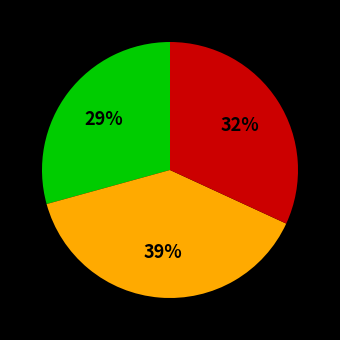

To the nearest percent, what is the average slice percentage?

33%